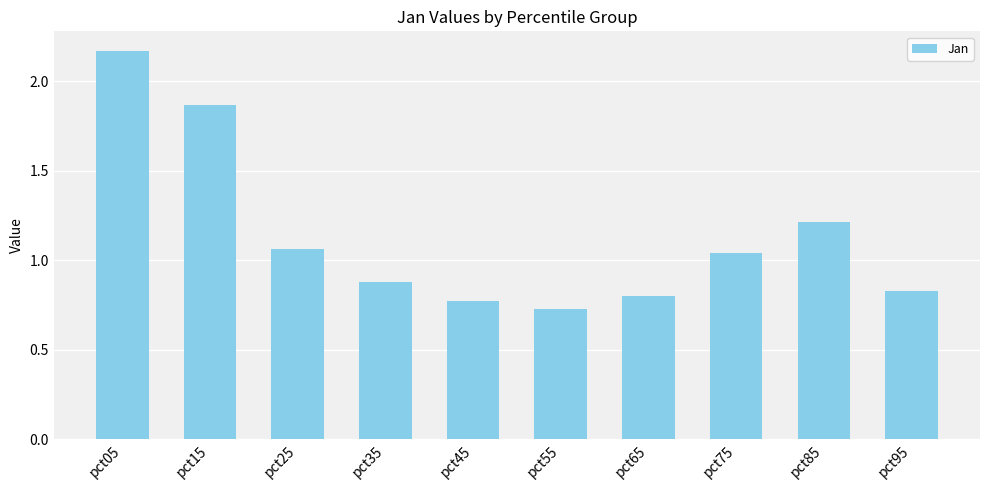

What is the difference between the values at pct55 and pct95?

0.1